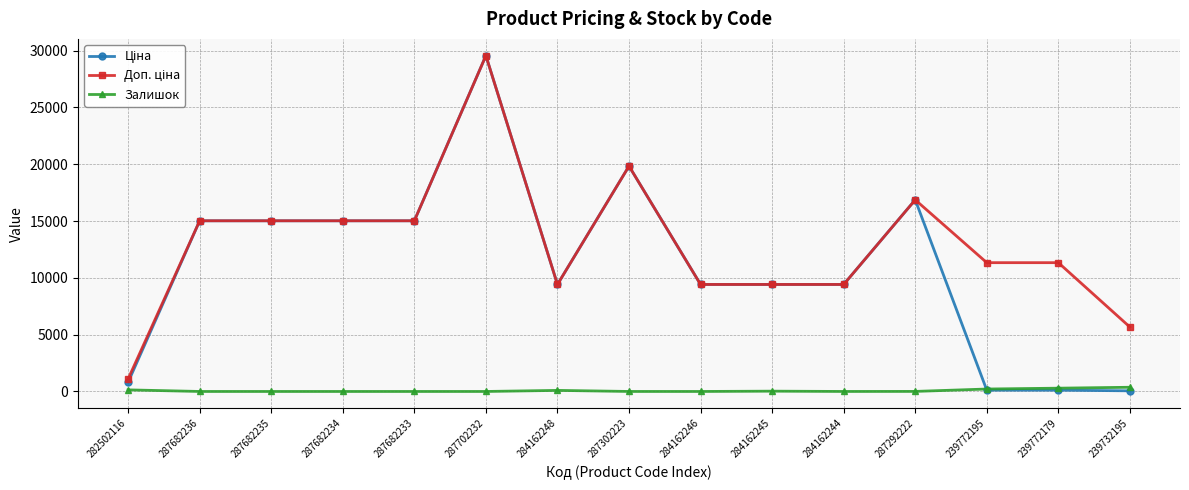

What is the difference between the highest and lowest values at 284162246?

9416.9